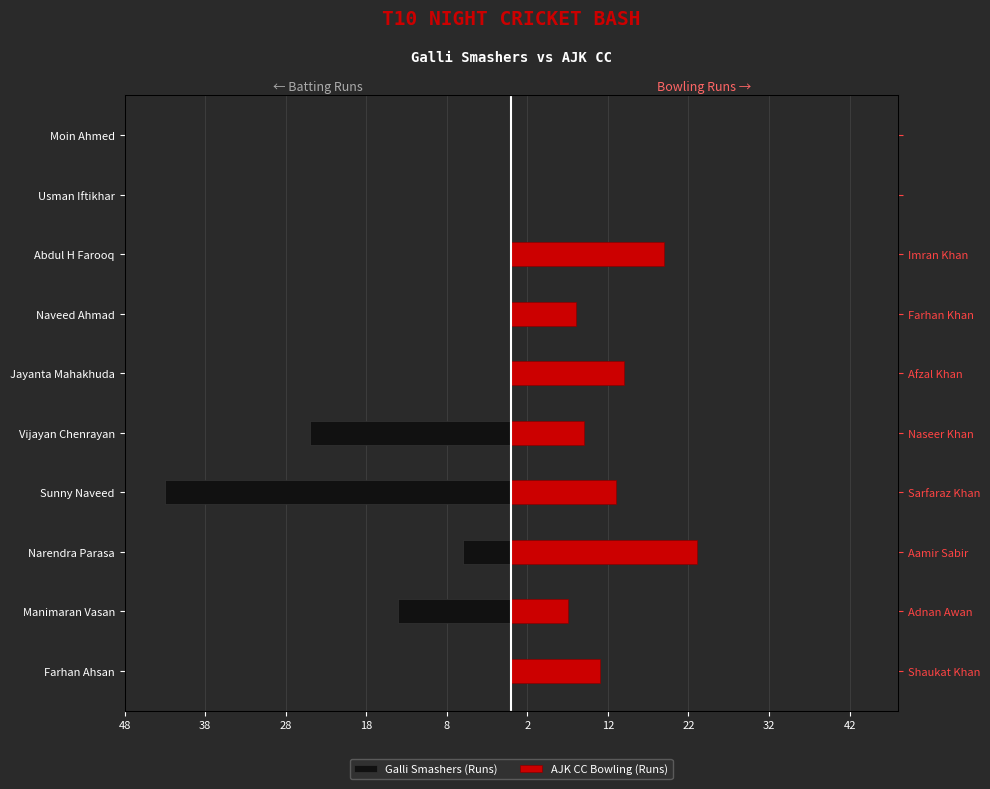

The AJK CC Bowling (Runs) series shows 5 at Sunny Naveed. True or false?

False